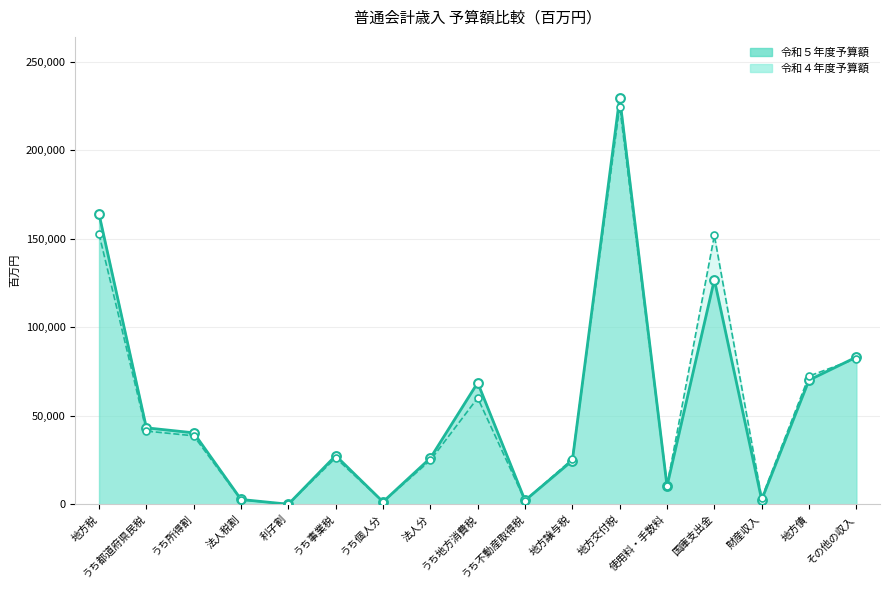

Is the value of 令和５年度予算額 at 使用料・手数料 greater than the value of 令和４年度予算額 at うち所得割?

No